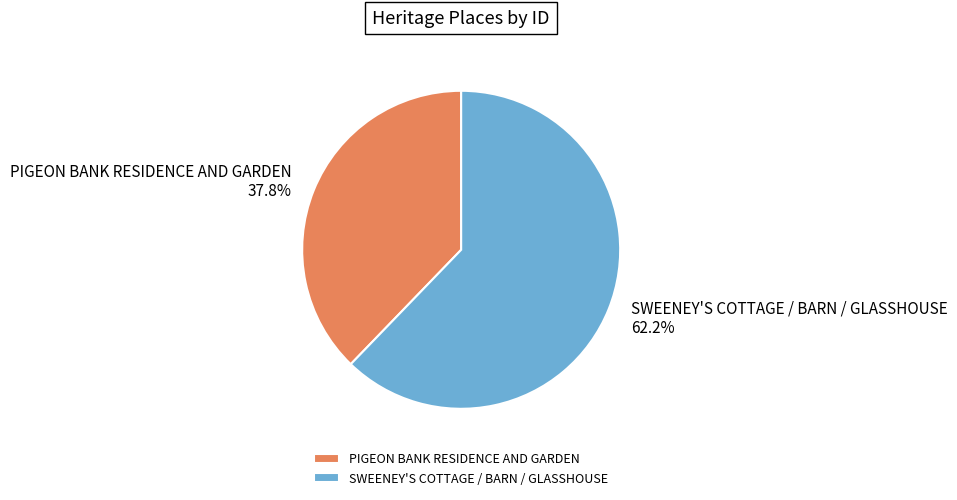

Count the number of slices in the pie.

2